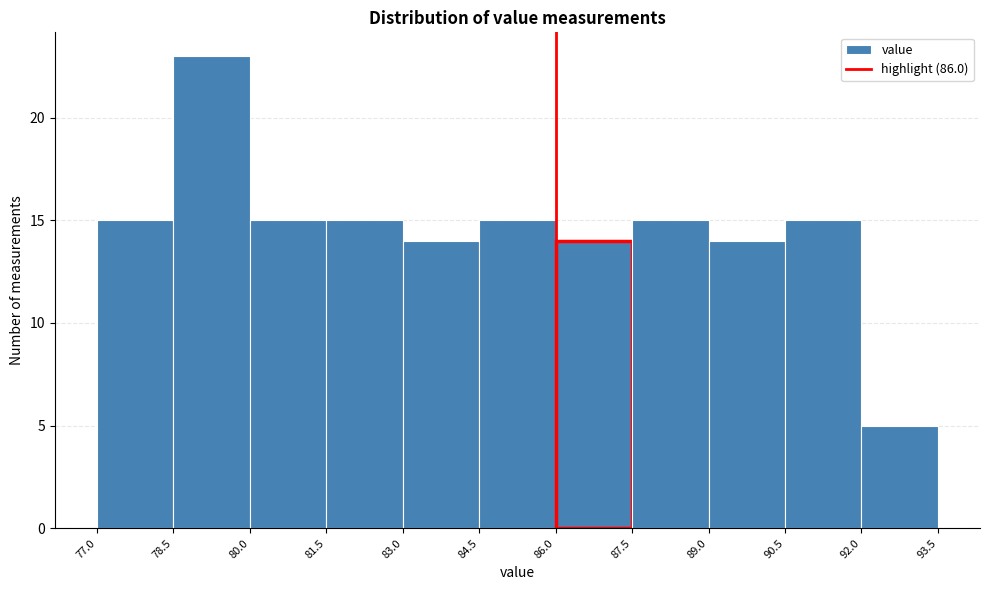

Reading left to right, transcribe this chart: for each bar, give the range it covers on the x-axis and its height. The values are not printed on the chart, so give them approximately, as read against the axis.

77.0 to 78.5: 15
78.5 to 80.0: 23
80.0 to 81.5: 15
81.5 to 83.0: 15
83.0 to 84.5: 14
84.5 to 86.0: 15
86.0 to 87.5: 14
87.5 to 89.0: 15
89.0 to 90.5: 14
90.5 to 92.0: 15
92.0 to 93.5: 5